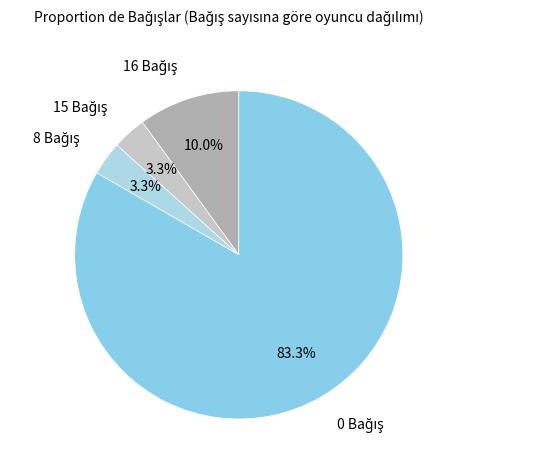

How many segments does this pie chart have?

4